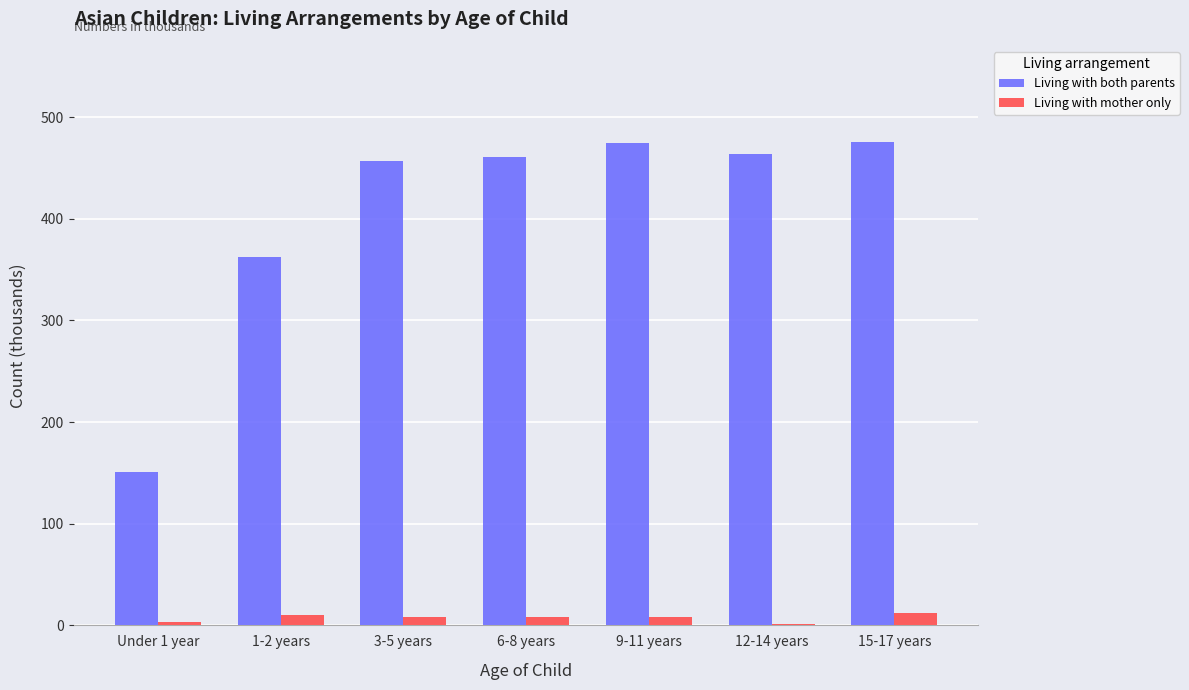

What is the greatest value displayed?

475